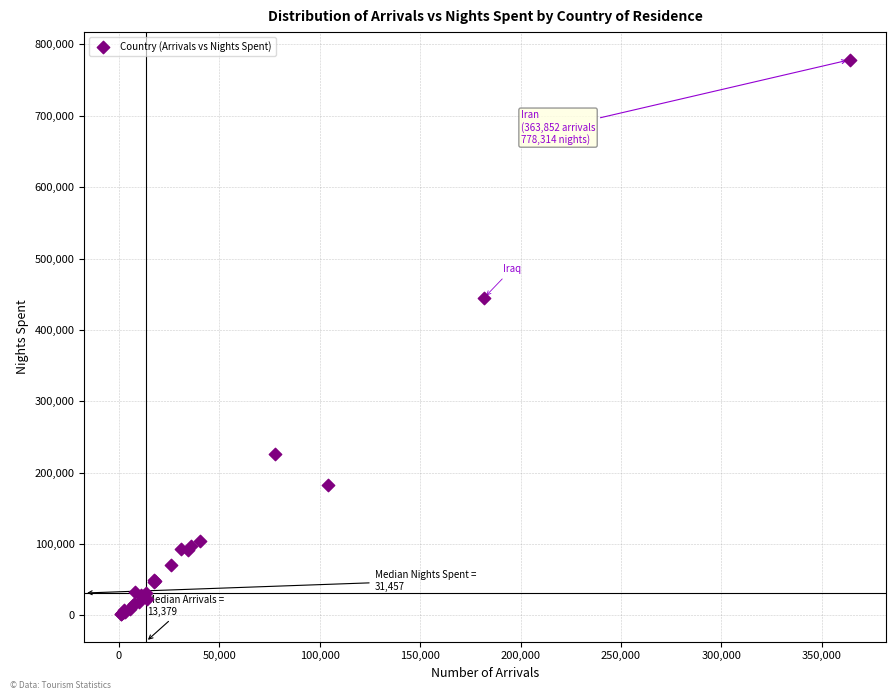

What Y value in the scatter plot is closest to 390207?

445304